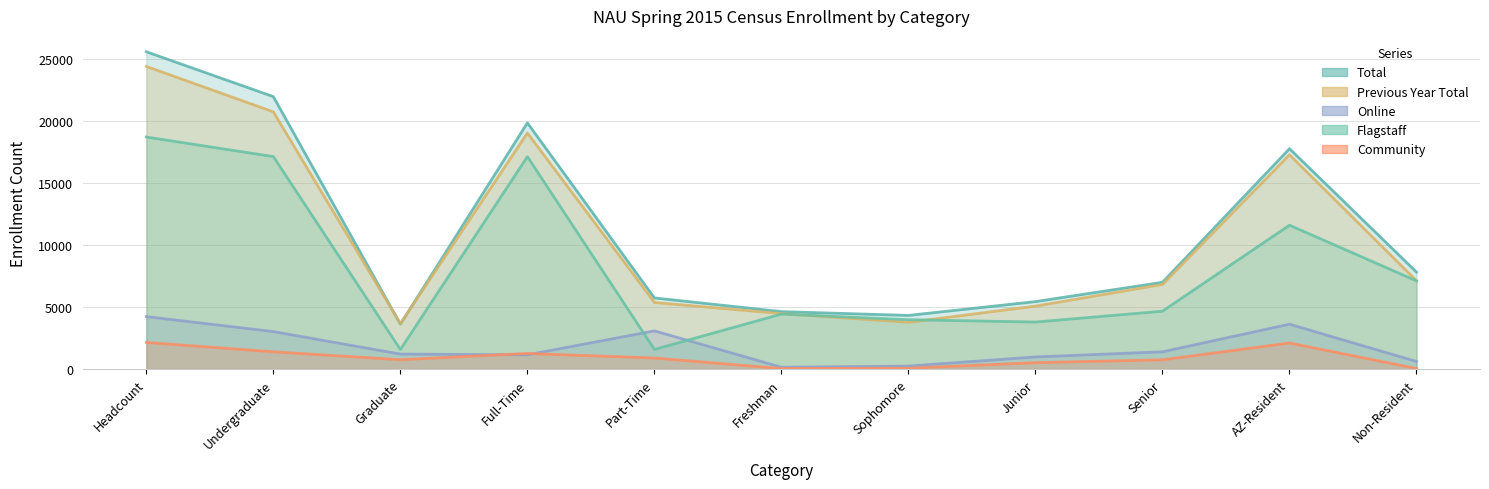

At how many categories does at least one series exceed 2588?

11